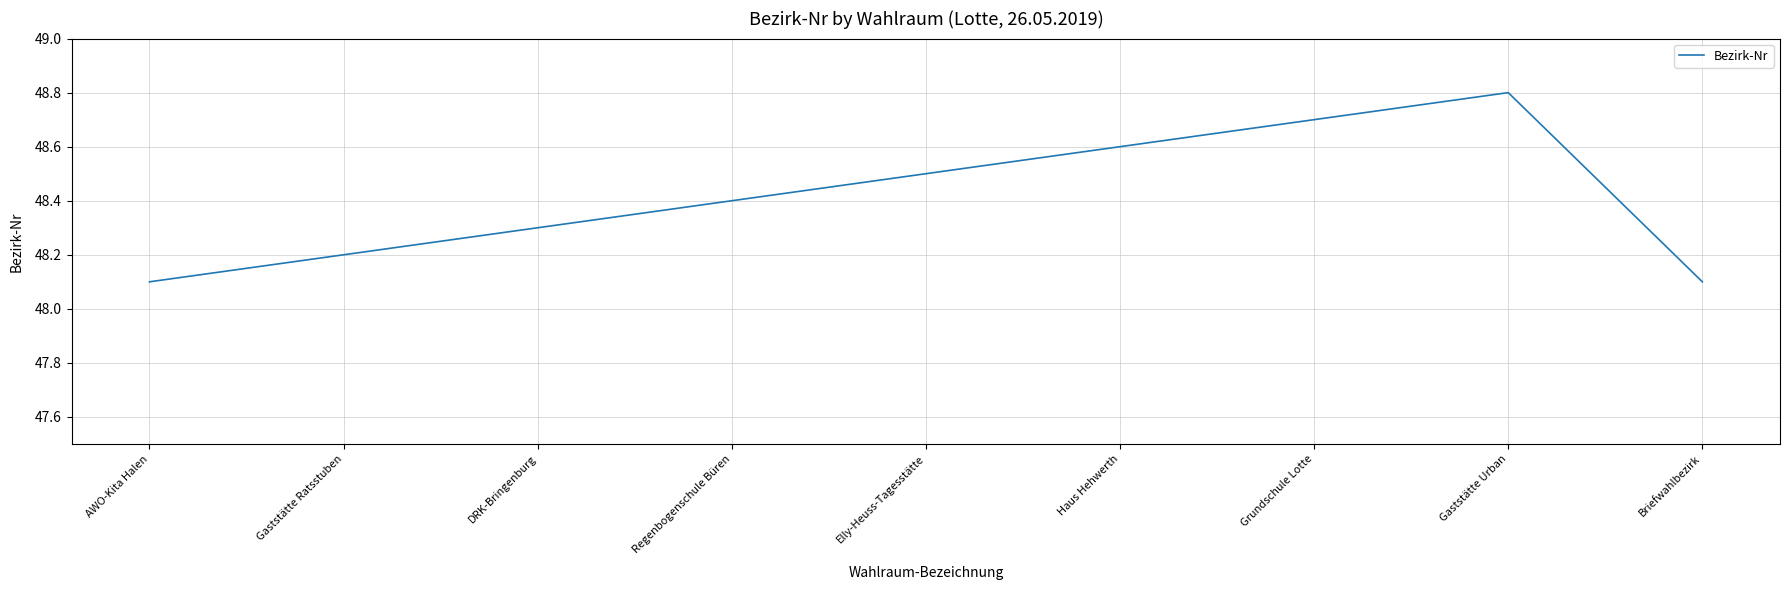

Does the chart have visible grid lines?

Yes